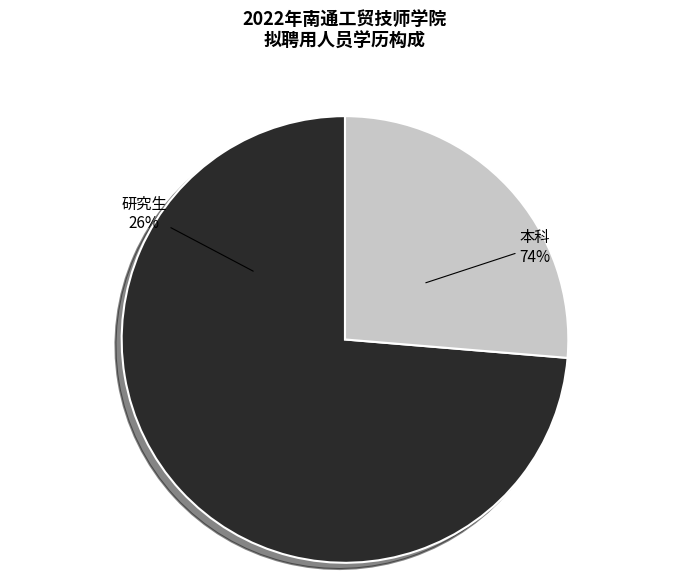

To the nearest percent, what portion does 研究生 represent?

26%